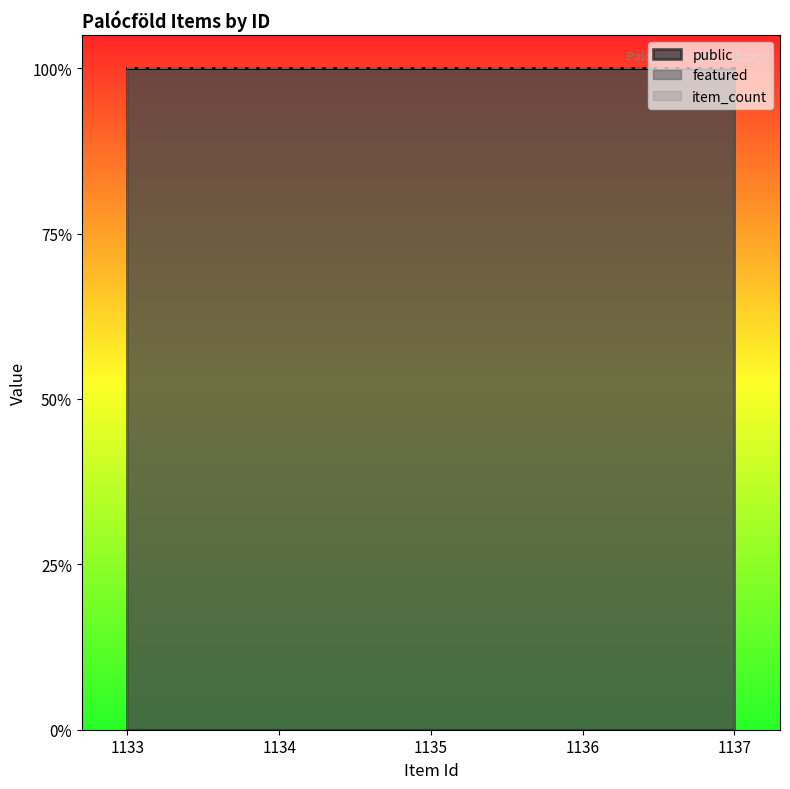

Which series has the largest total across all categories?

public